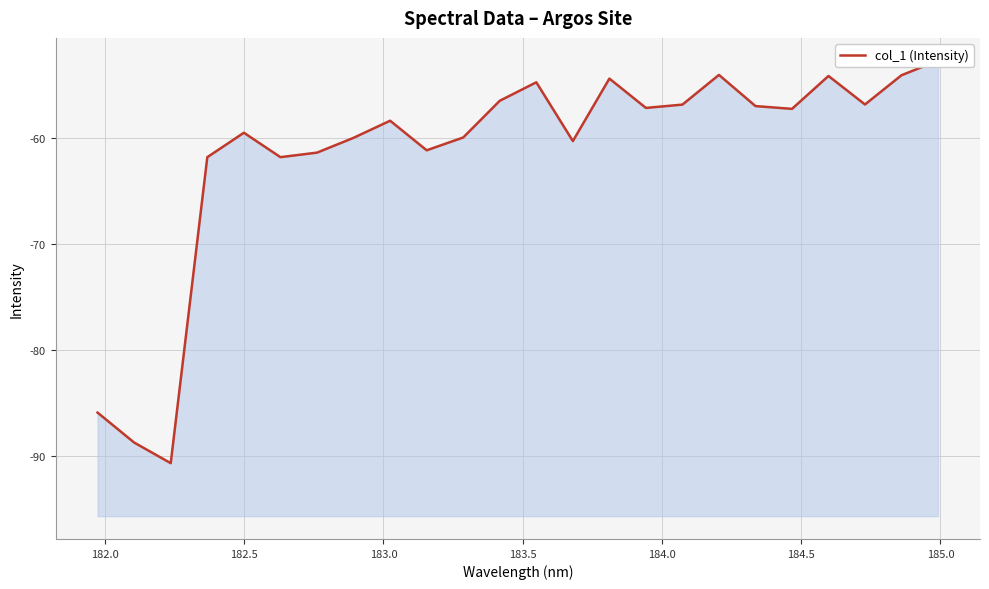

How many lines are shown in the chart?

1